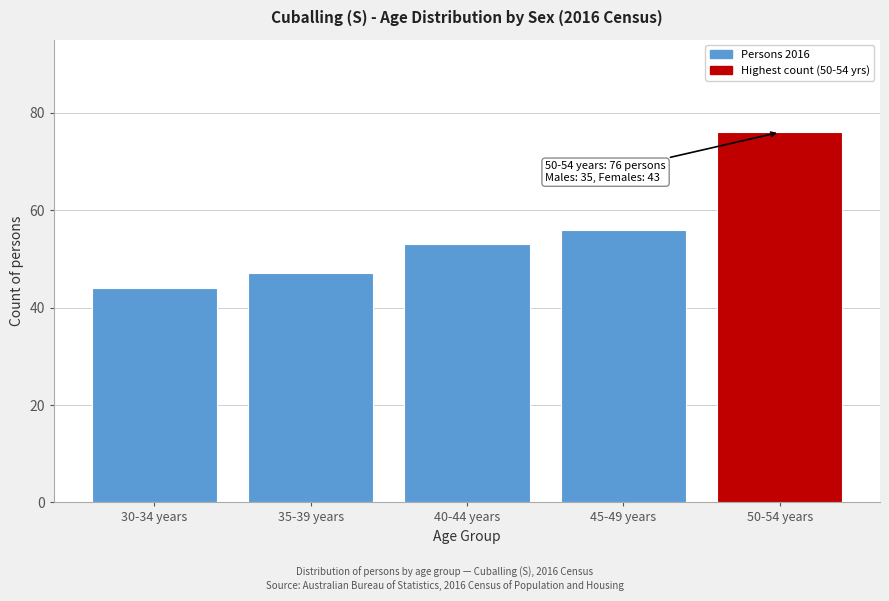

Reading left to right, extract all data points from this chart.

30-34 years=44	35-39 years=47	40-44 years=53	45-49 years=56	50-54 years=76